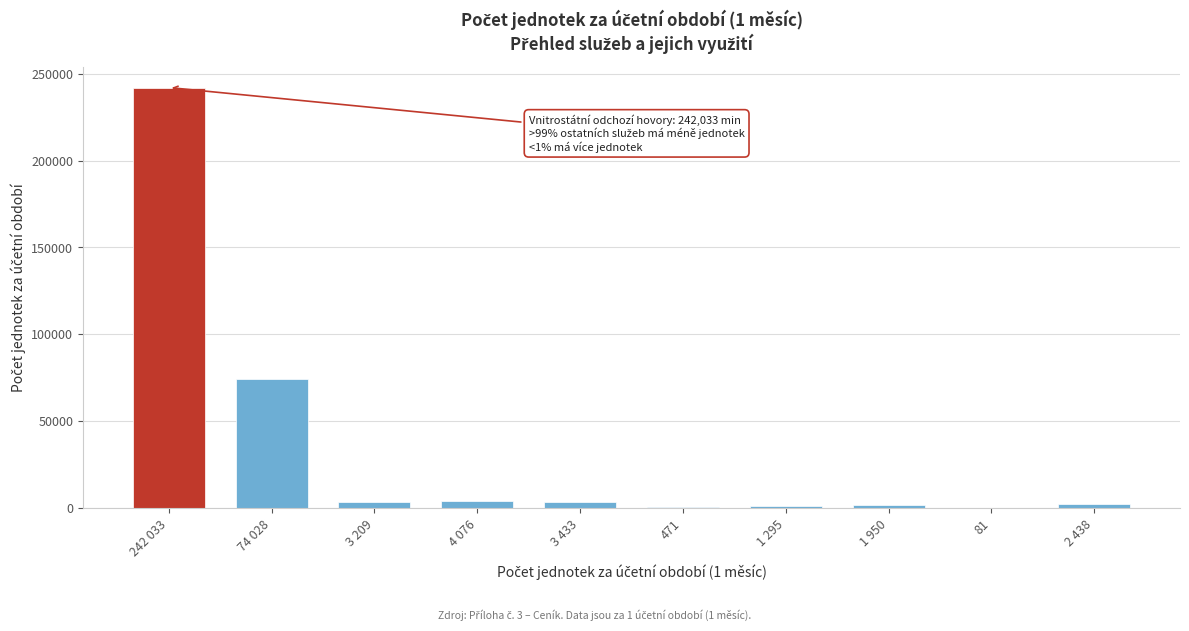

At which label is the value closest to 121057?

74 028